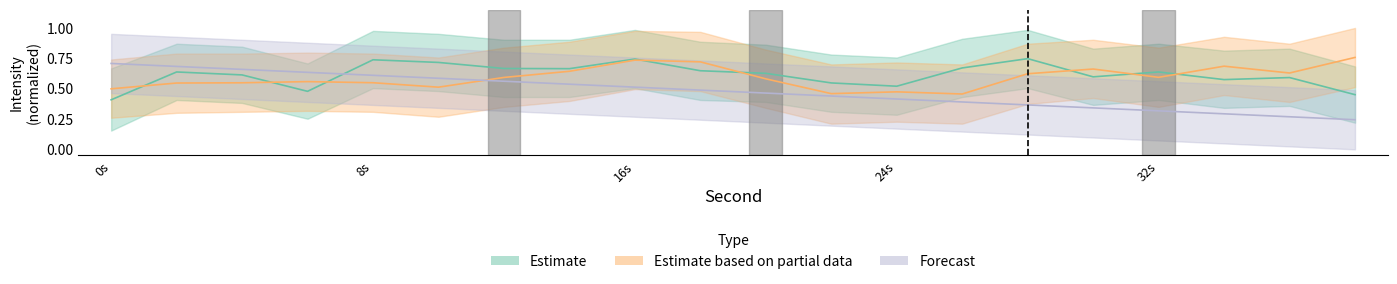

Rank the series by their average value, from highest to lowest.

Estimate, Estimate based on partial data, Forecast